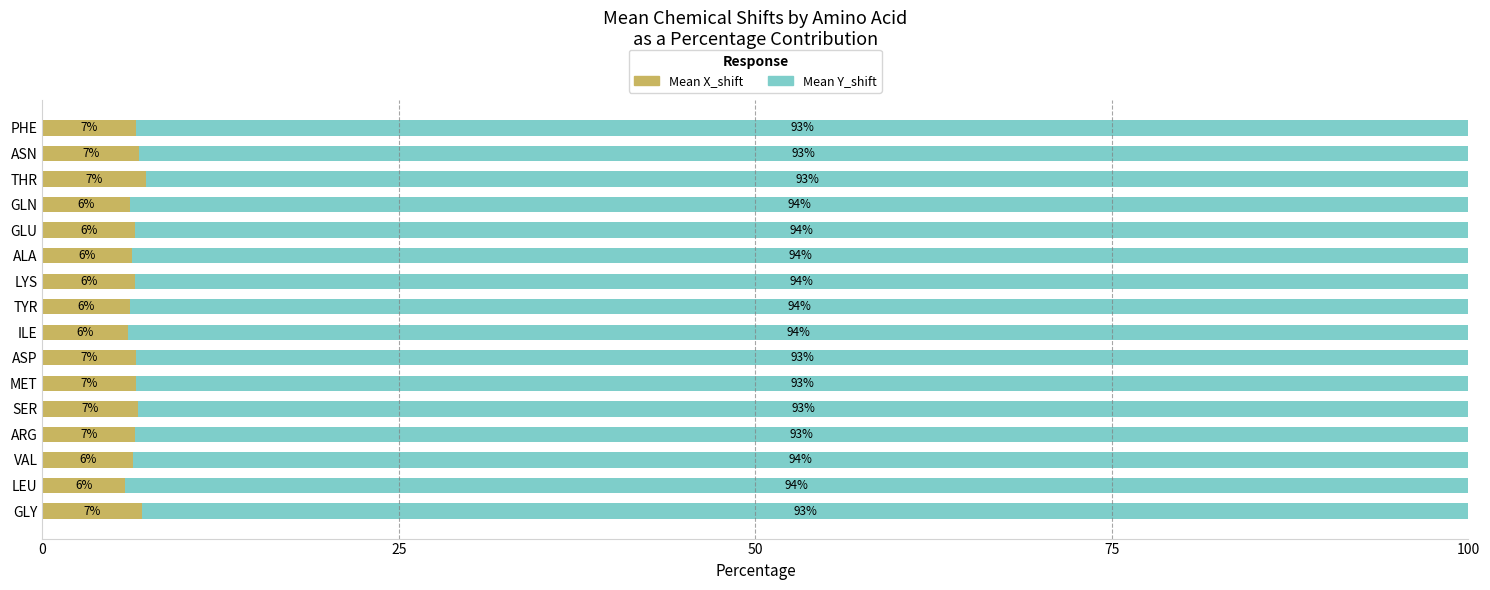

Is it true that Mean X_shift equals 6.8 at ASN?

True